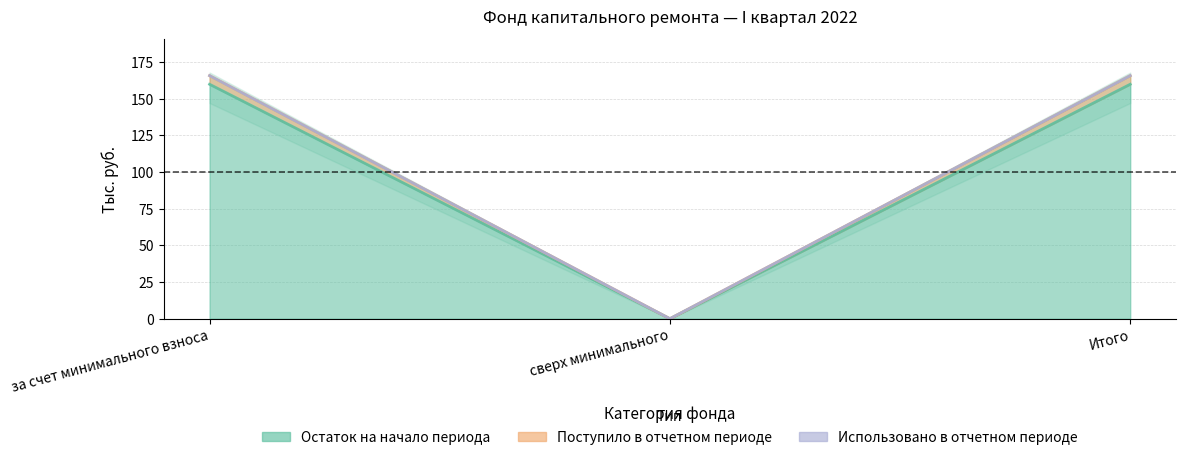

Which series has the widest spread of values?

Поступило всего